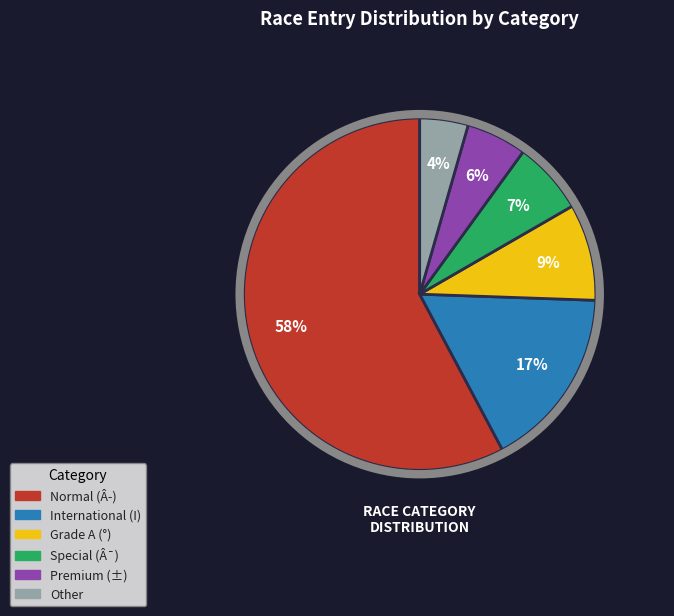

To the nearest percent, what is the average slice percentage?

17%